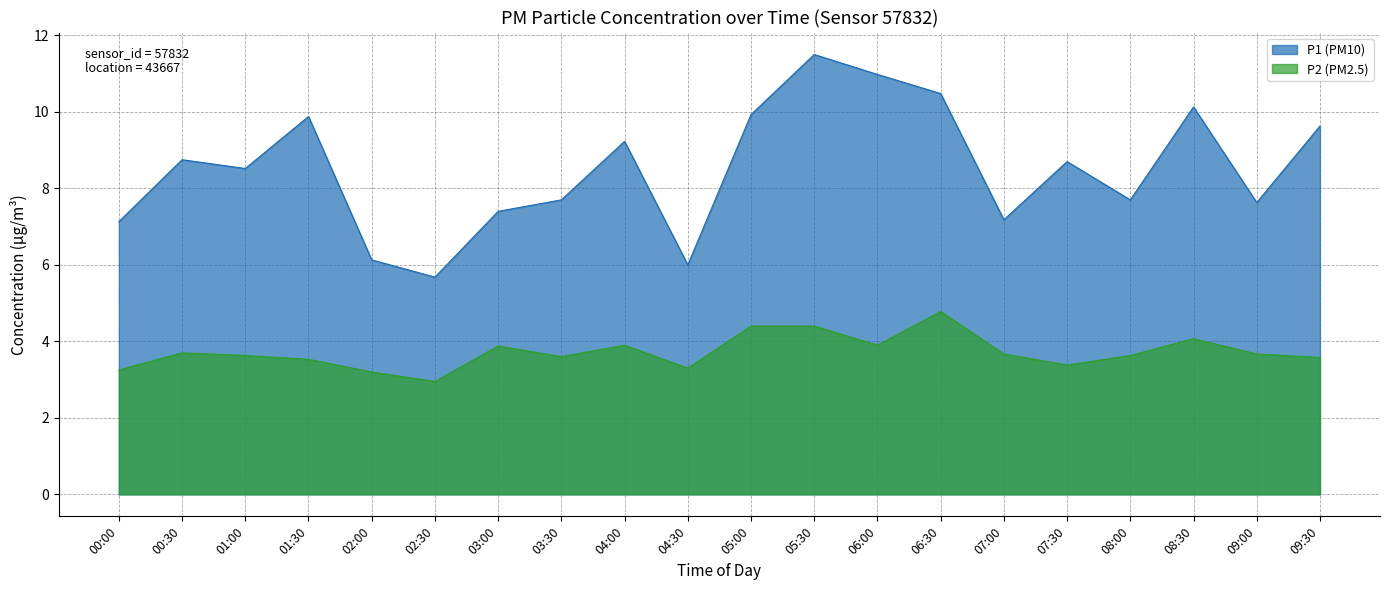

True or false: P2 and P1 intersect in this chart.

False